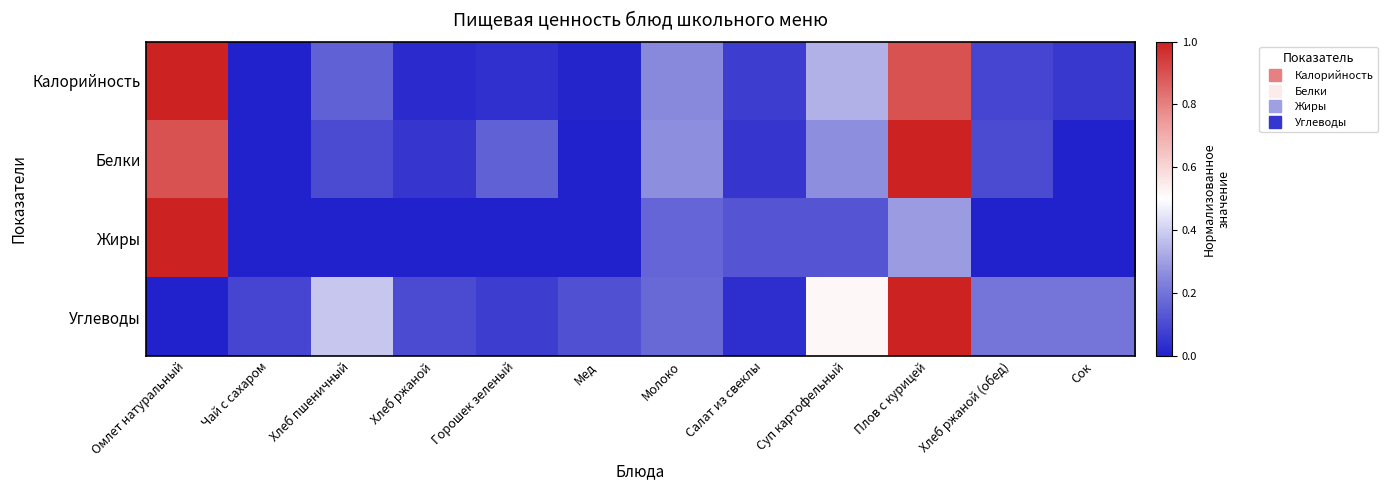

How many categories are shown in the chart?

12